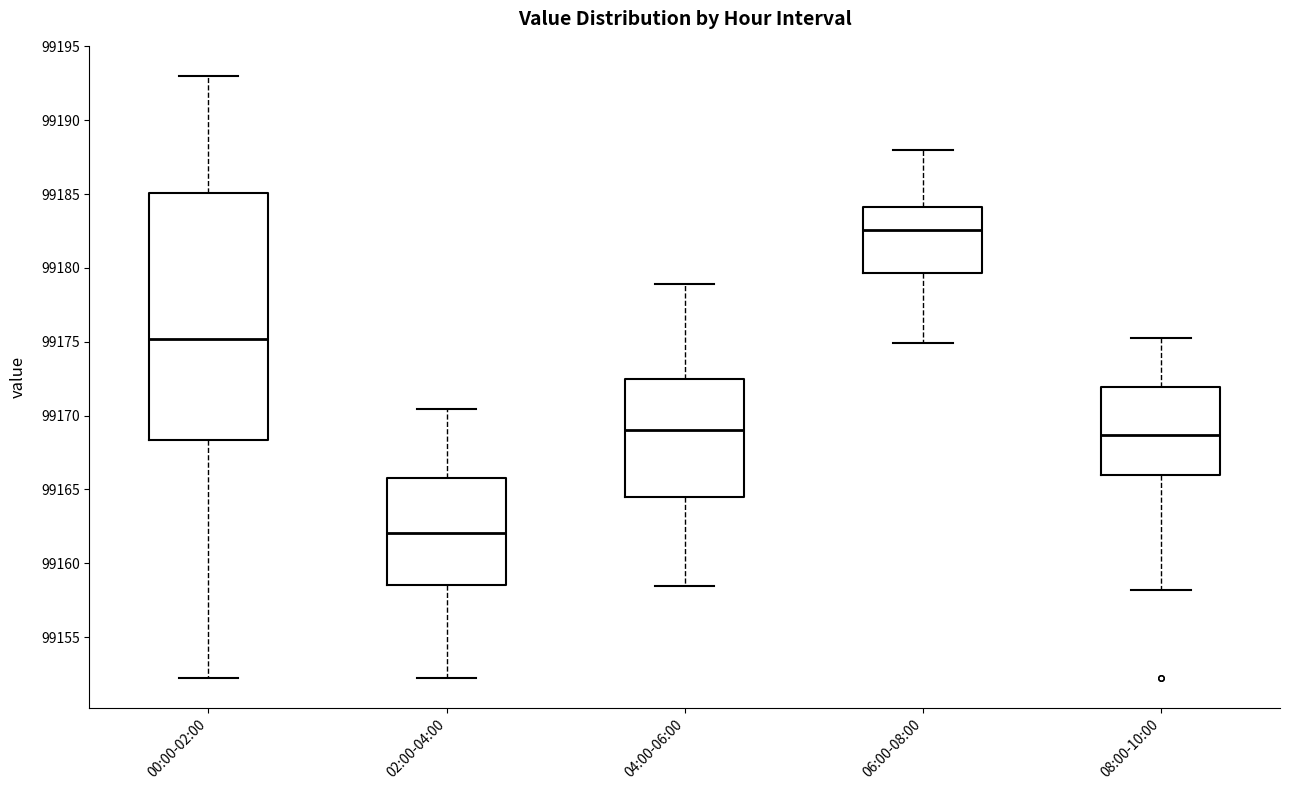

Which box's median line is the lowest?

02:00-04:00